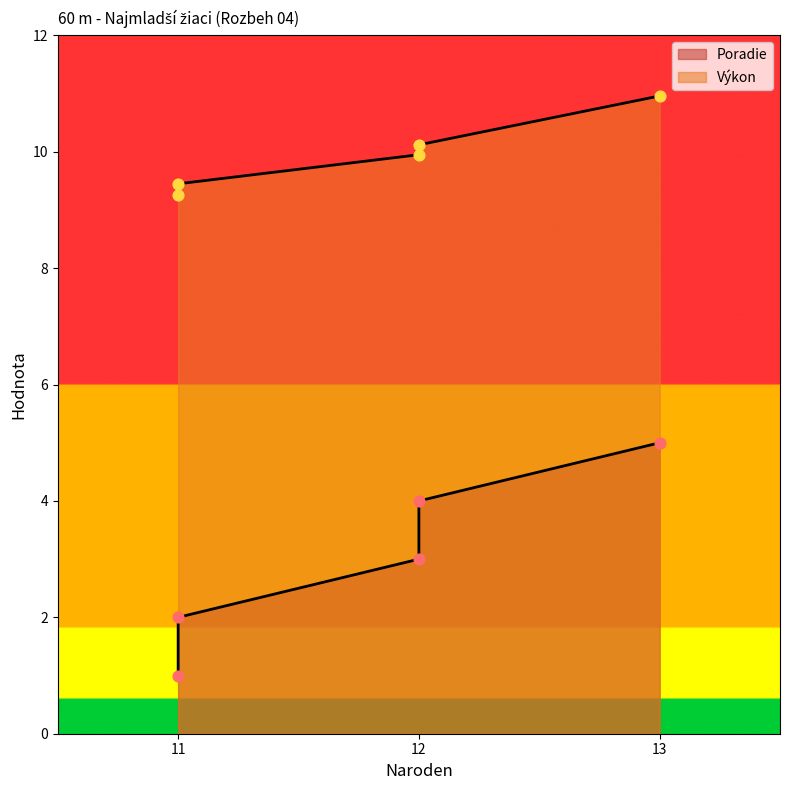

At which category is the sum across all series the highest?

13